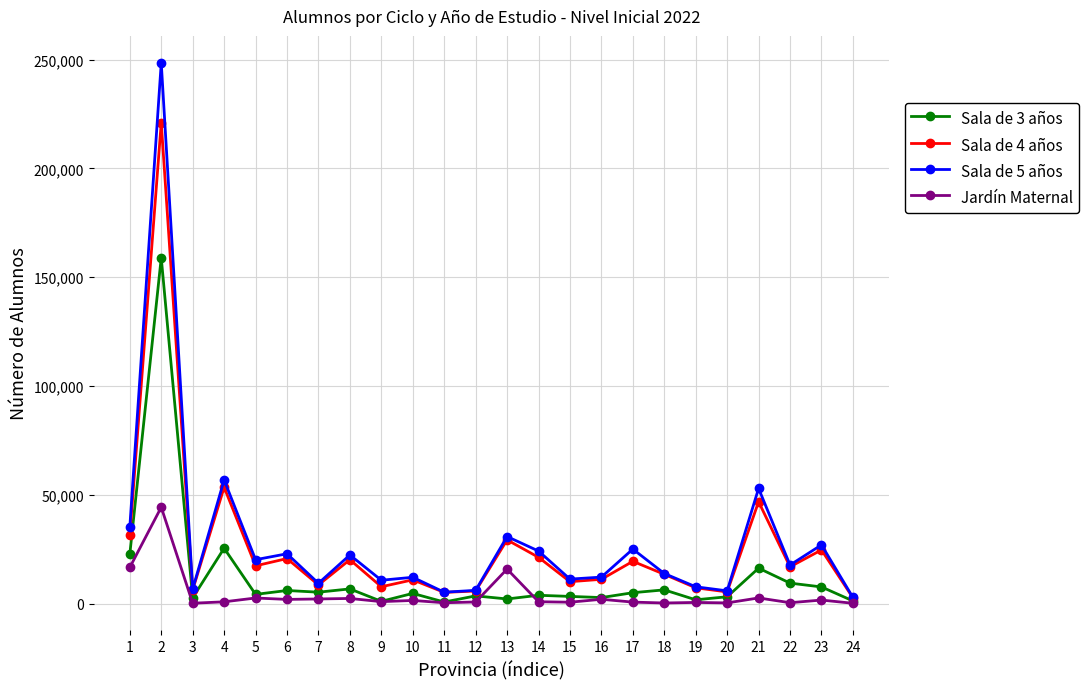

How many data points does each series have?

24